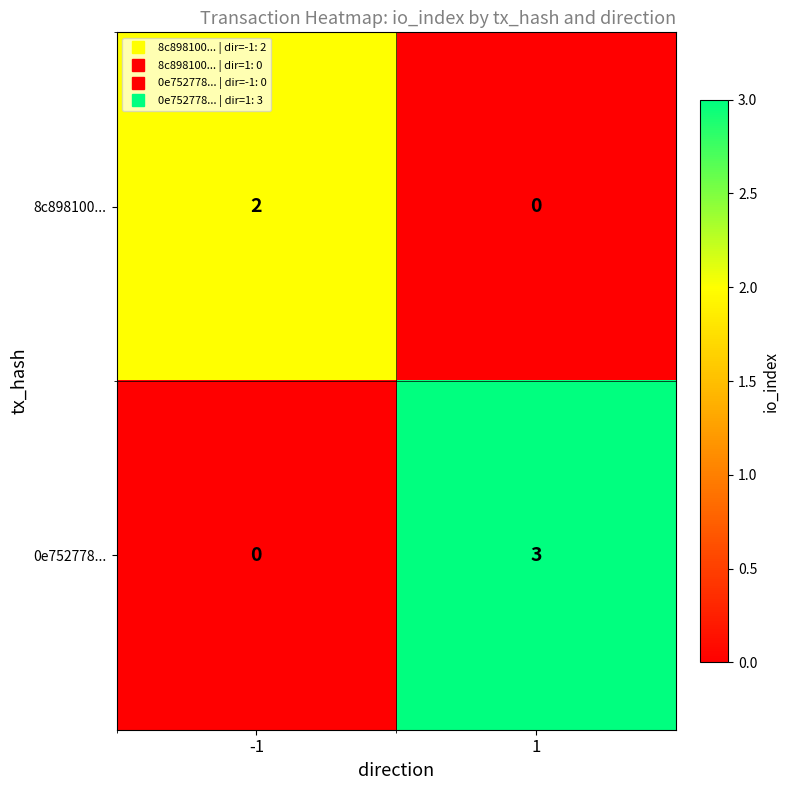

What is the sum of all 0e752778... values?

3